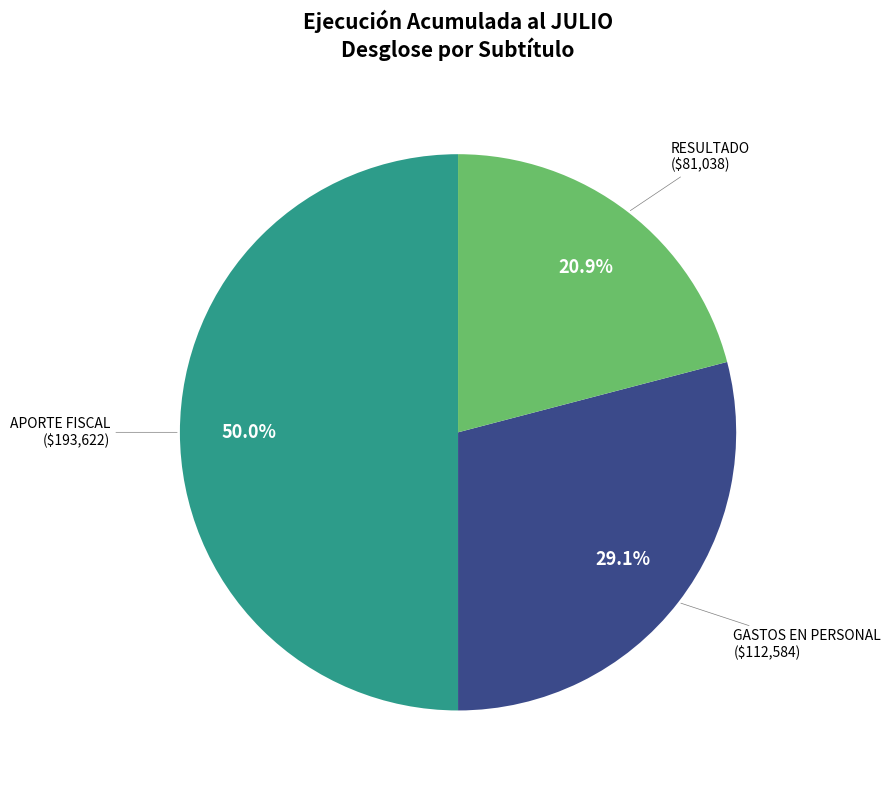

How many slices are in this pie chart?

3